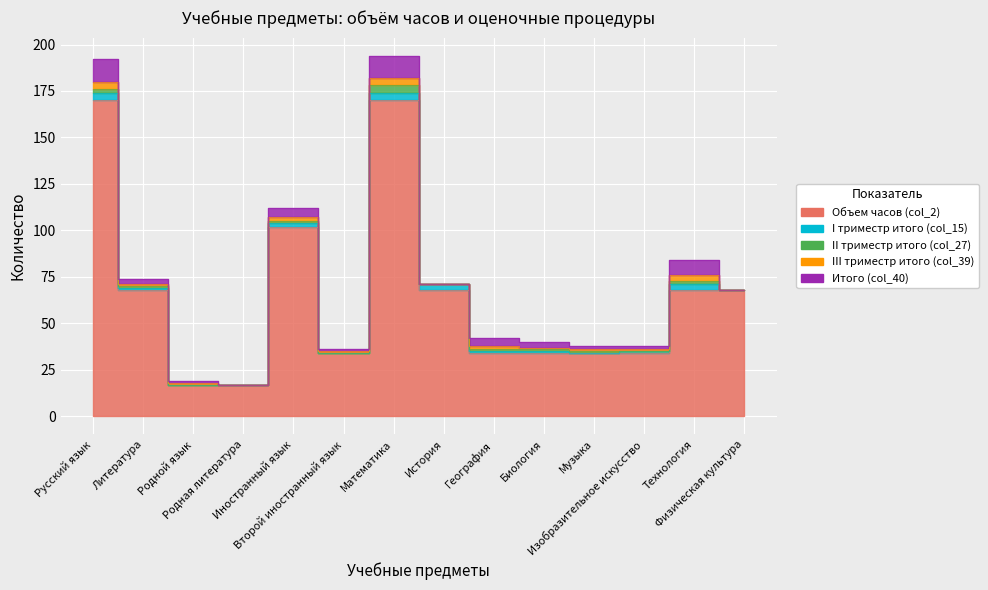

What position from the left is История?

8